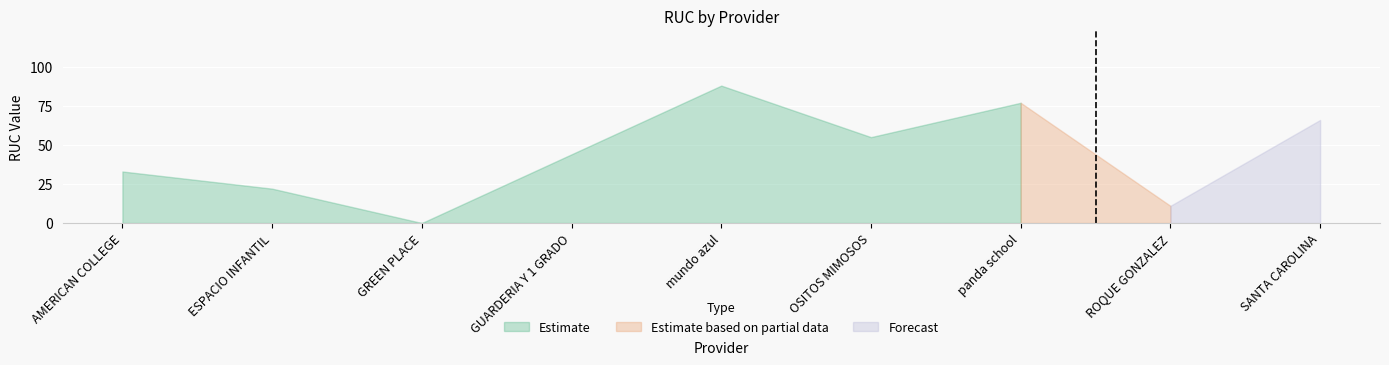

True or false: Estimate has a value of 20 at AMERICAN COLLEGE.

False